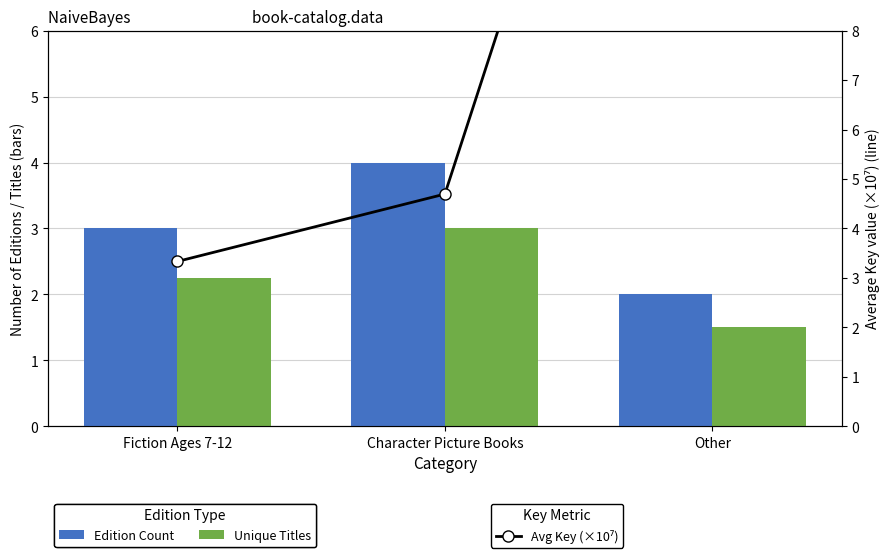

Rank the series at Character Picture Books from lowest to highest value.

Unique Titles, Edition Count, Avg Key (×10⁷)